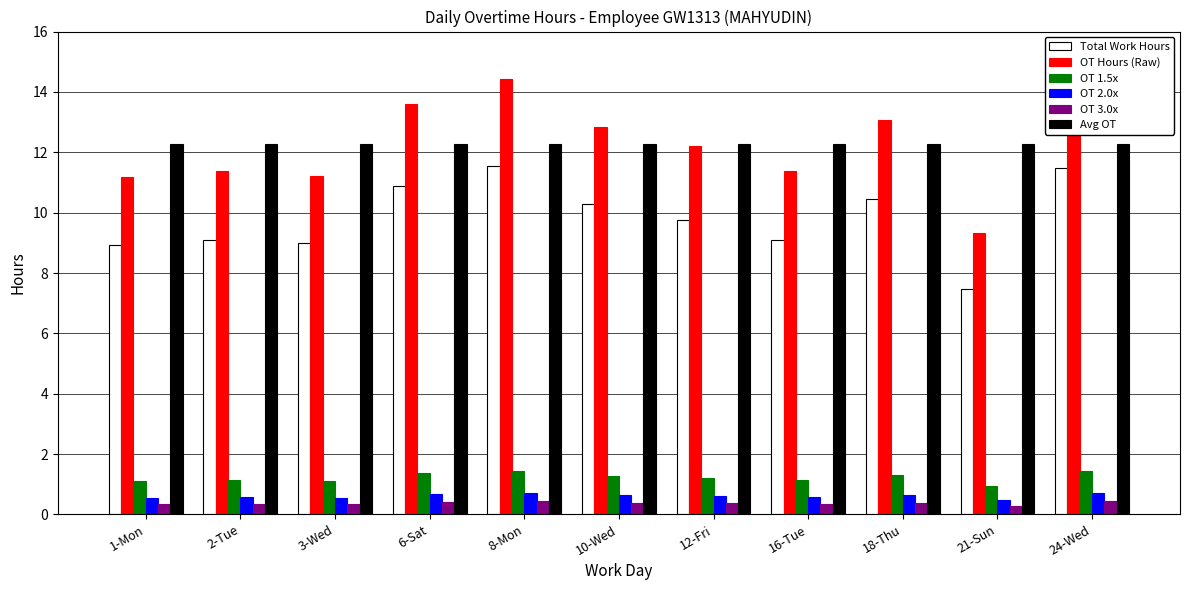

The OT Hours (Raw) series shows 16.7 at 16-Tue. True or false?

False